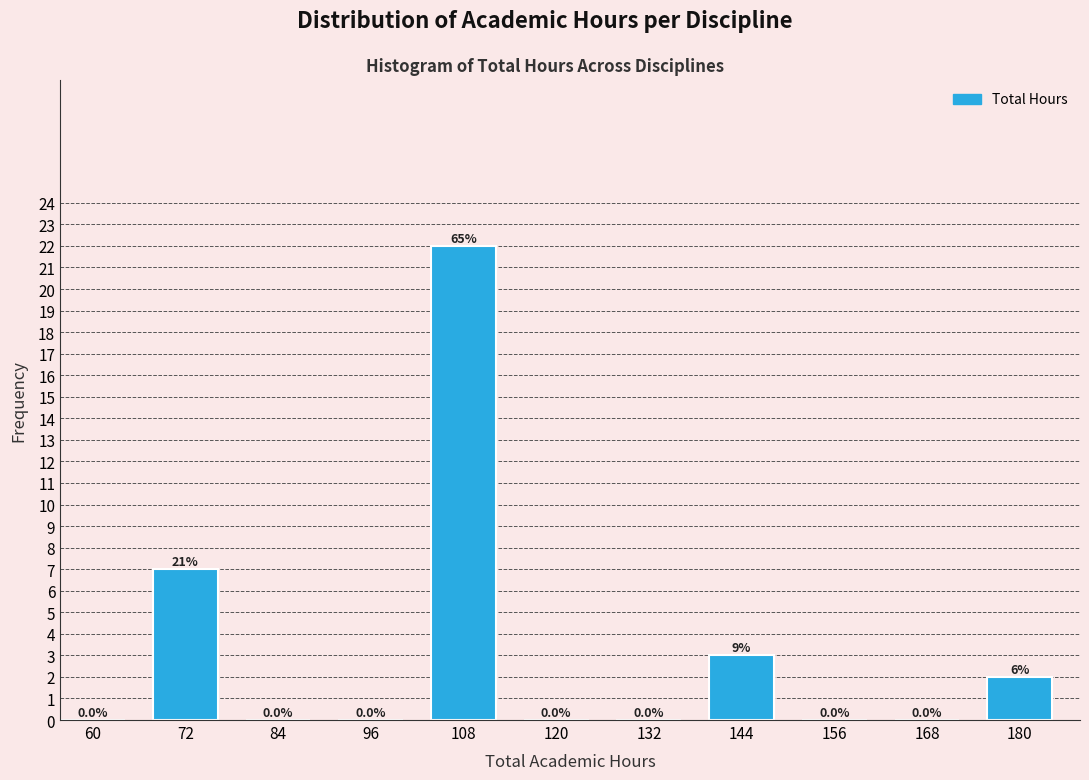

Reading left to right, transcribe all the data shown in this chart.

60=0	72=7	84=0	96=0	108=22	120=0	132=0	144=3	156=0	168=0	180=2